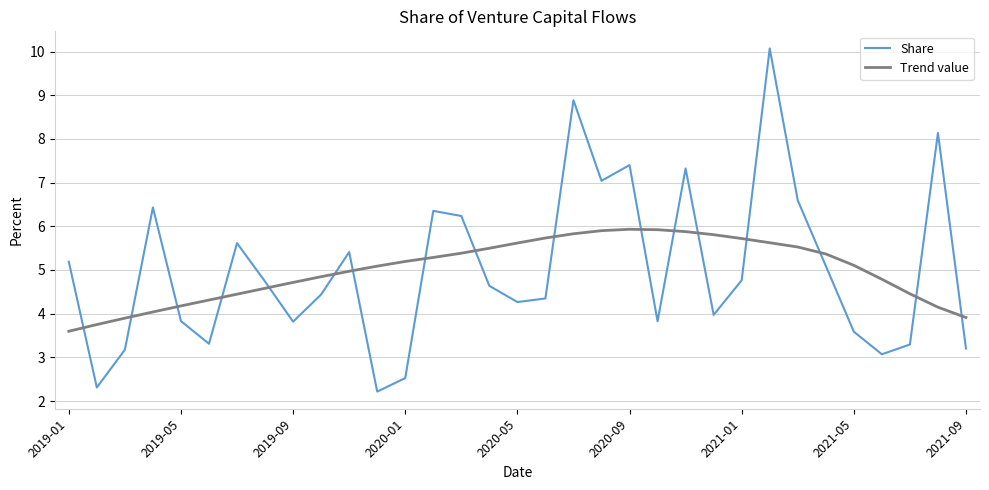

What is the lowest value of the Trend value series?

3.6